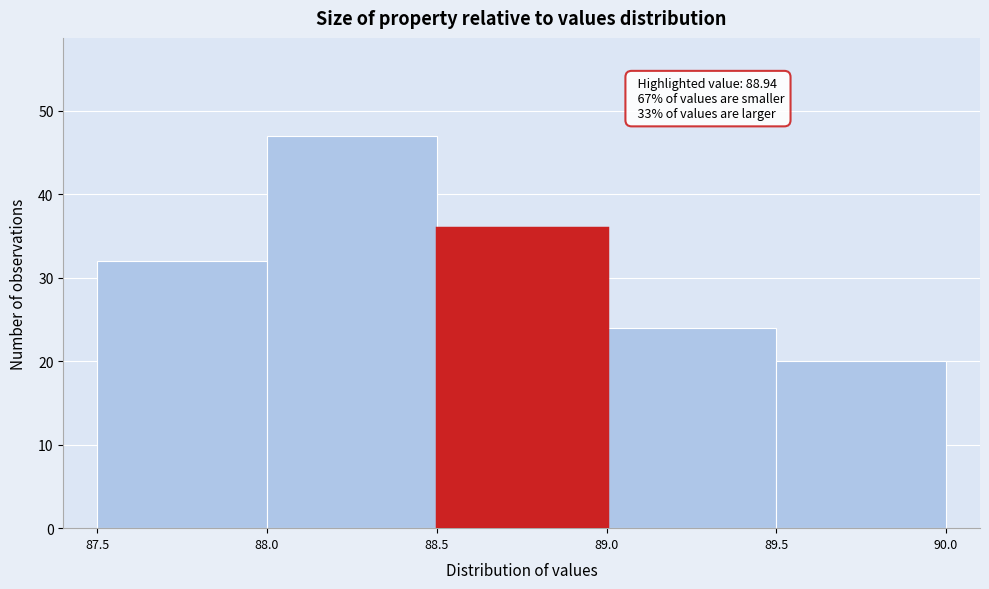

Which range on the x-axis has the tallest bar?

88.0 to 88.5